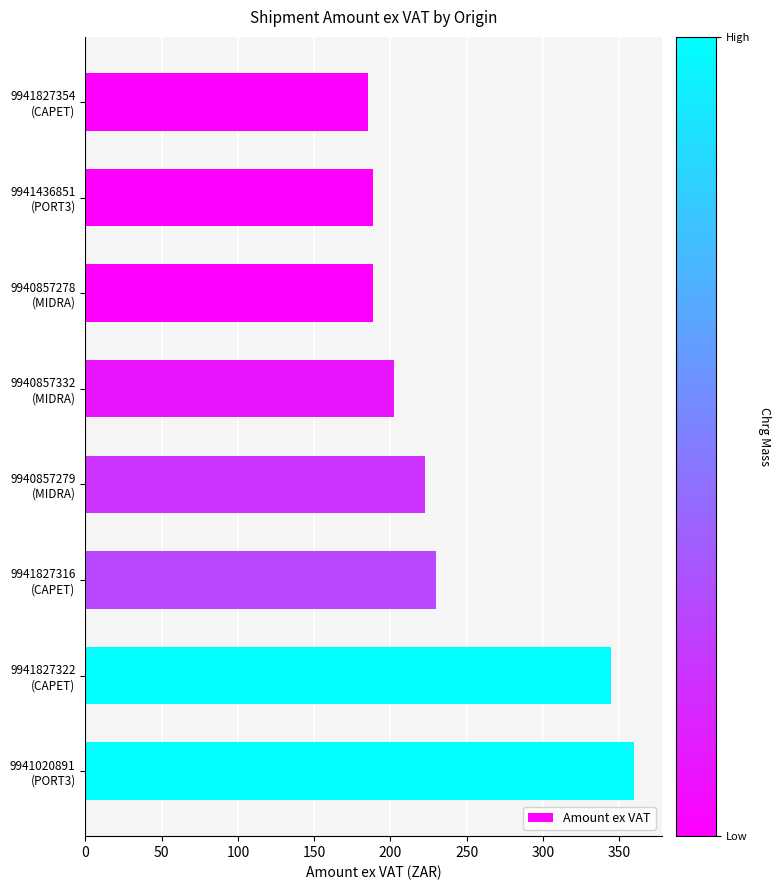

What is the maximum value shown in the chart?

359.9